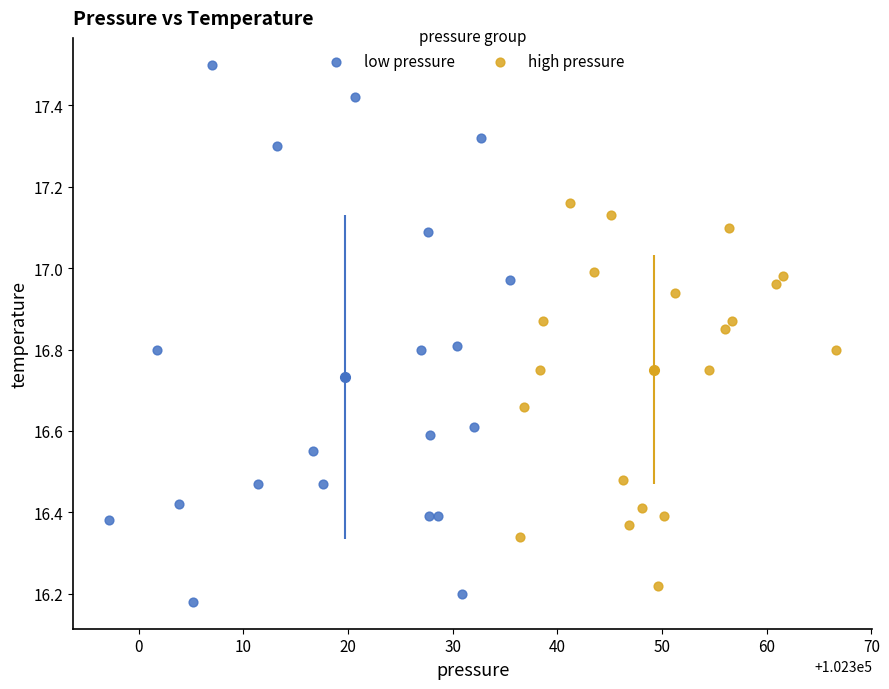

What are all the series names shown in the legend?

low pressure, high pressure